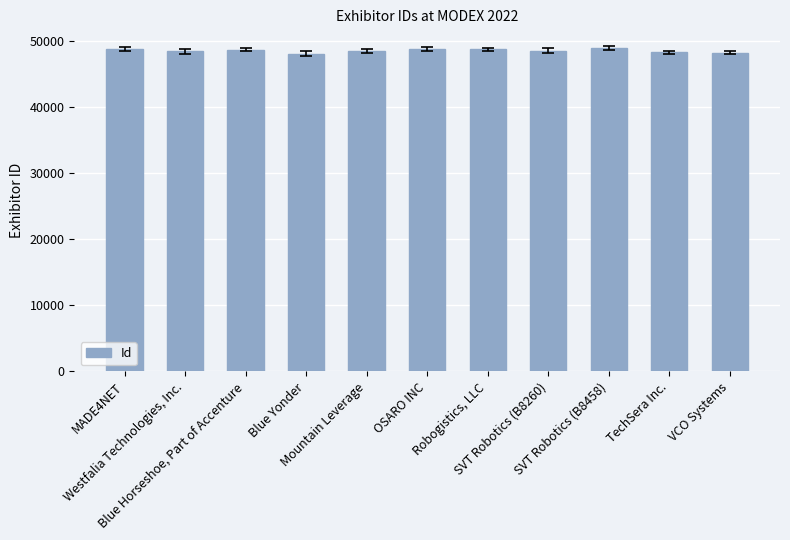

List the labels in order of value, smallest first.

Blue Yonder, VCO Systems, TechSera Inc., Westfalia Technologies, Inc., Mountain Leverage, SVT Robotics (B8260), Blue Horseshoe, Part of Accenture, Robogistics, LLC, MADE4NET, OSARO INC, SVT Robotics (B8458)